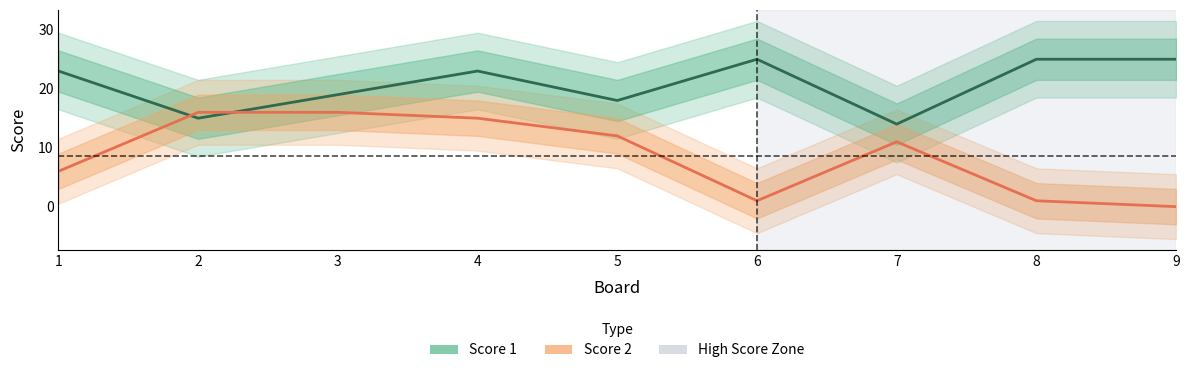

Count the number of categories in the chart.

9